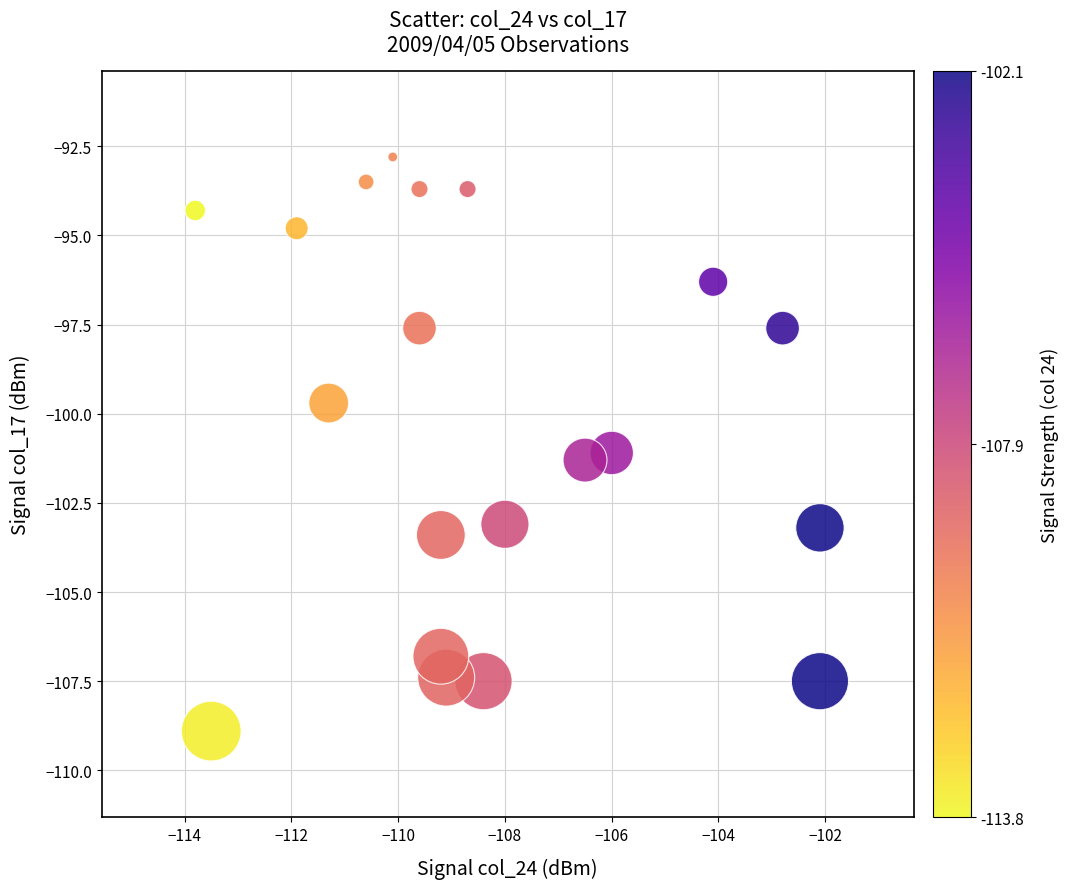

What is the range of X values (max minus min)?

11.7